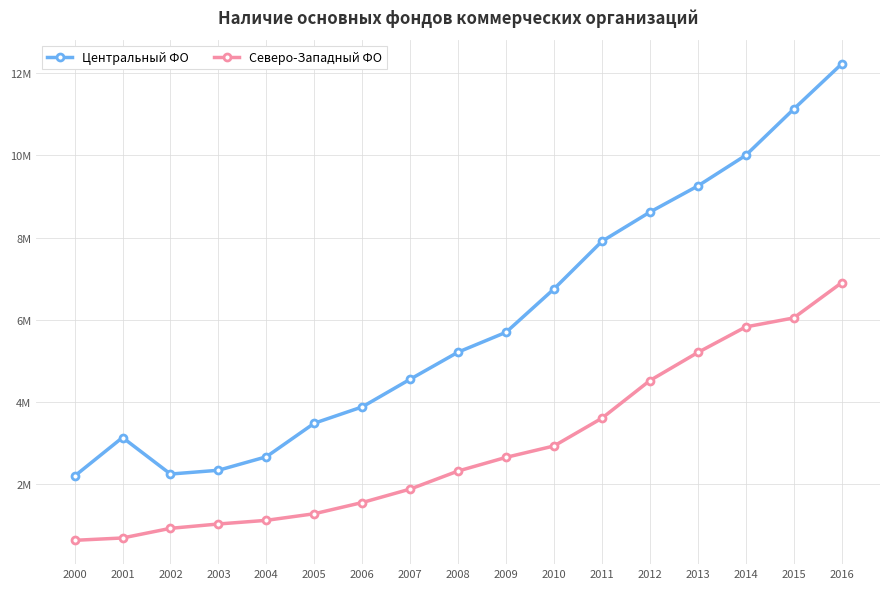

What are all the series names shown in the legend?

Центральный ФО, Северо-Западный ФО